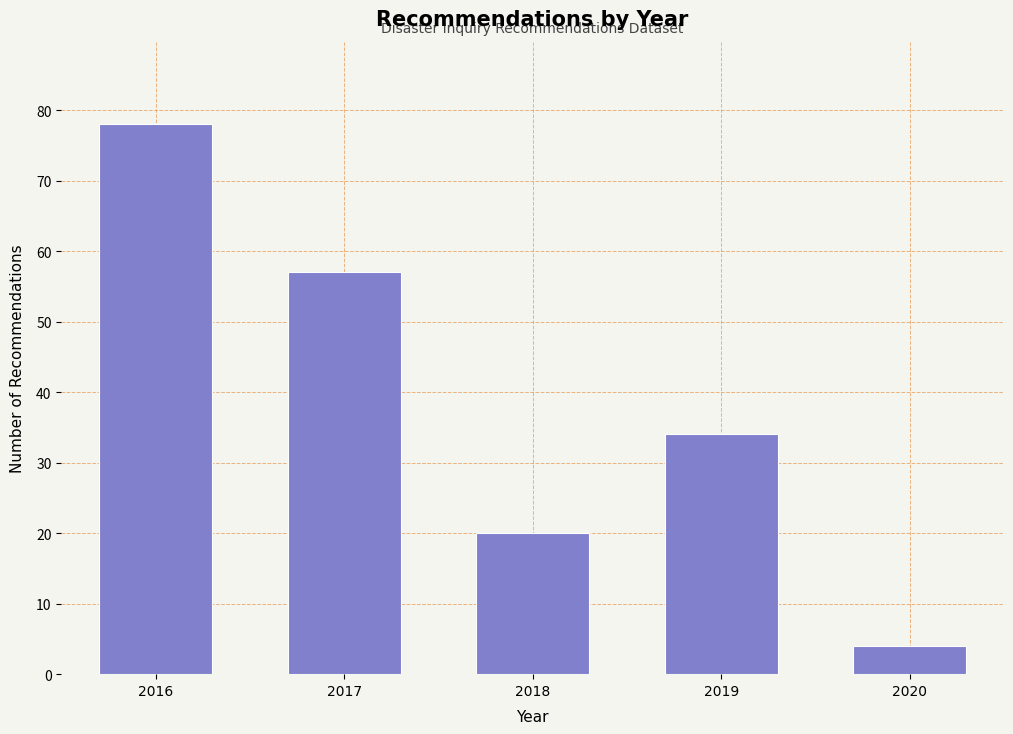

Reading left to right, what are all the values shown in this chart?

2016=78	2017=57	2018=20	2019=34	2020=4